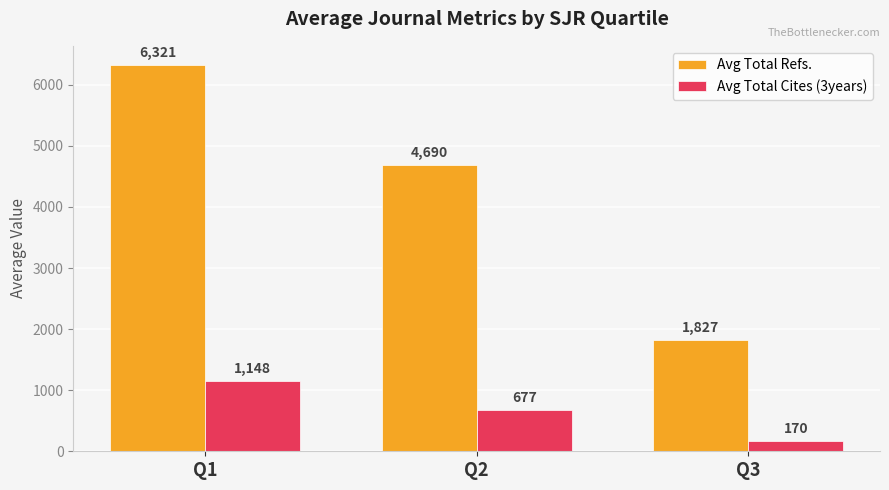

At which category is the sum across all series the highest?

Q1